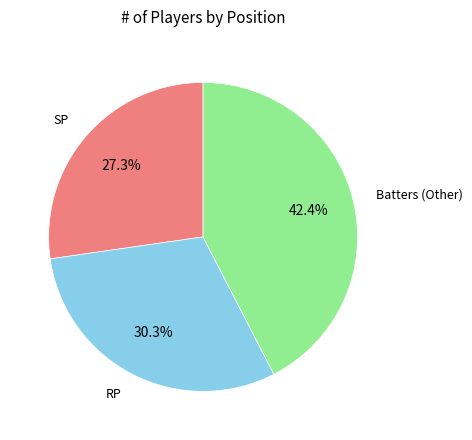

Is there a majority slice in this chart?

No